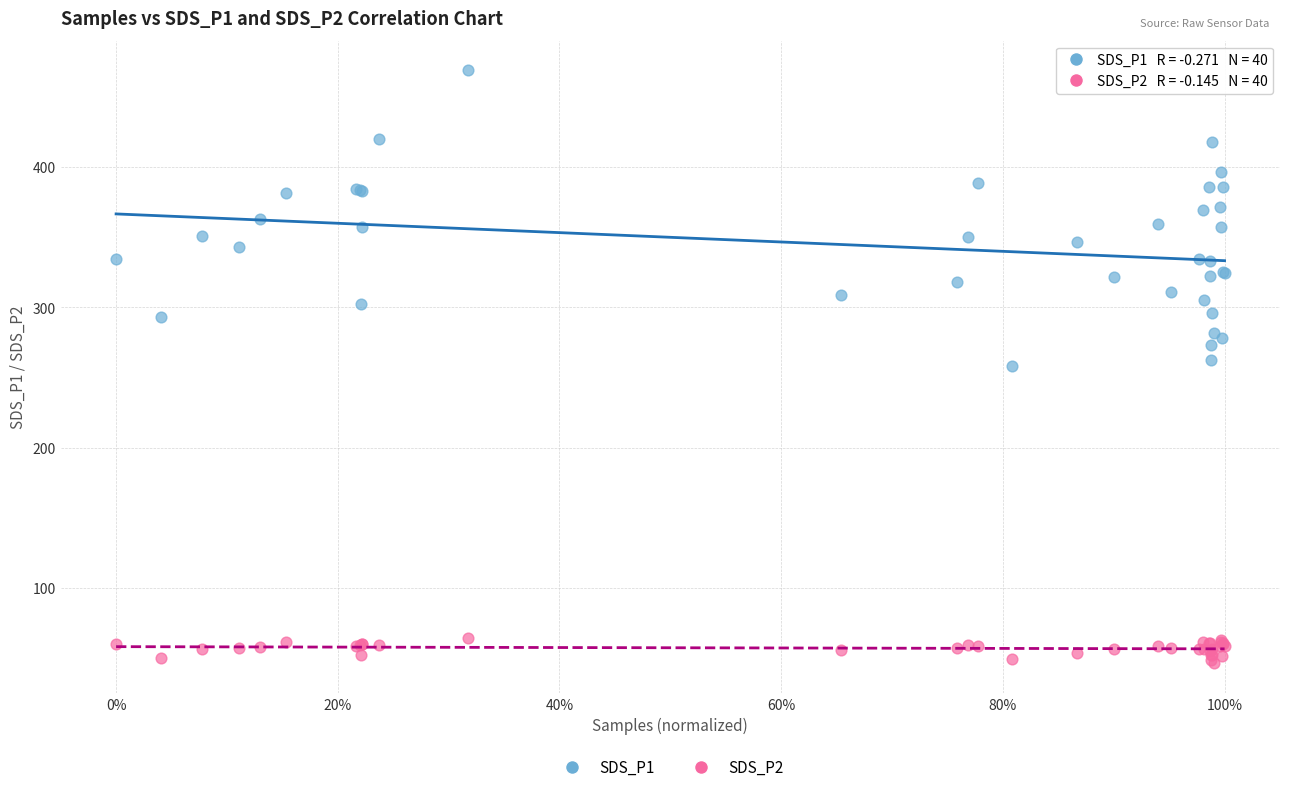

Which series contains the highest Y value?

SDS_P1